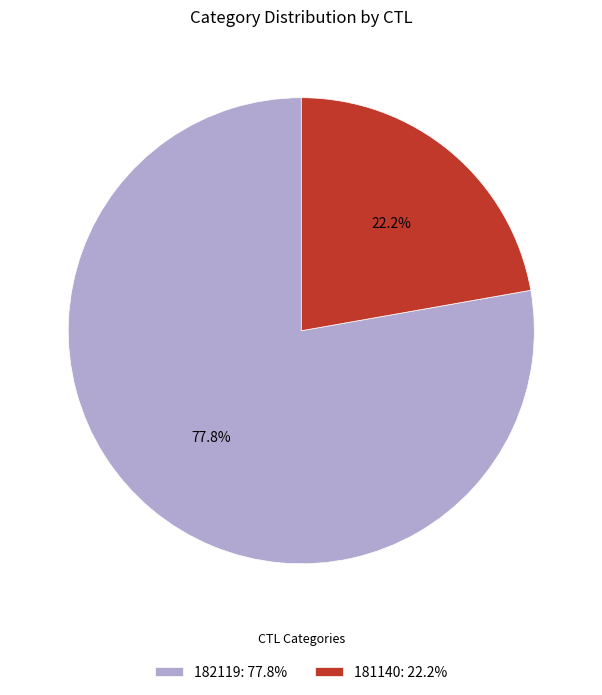

What is the largest slice in the pie chart?

182119